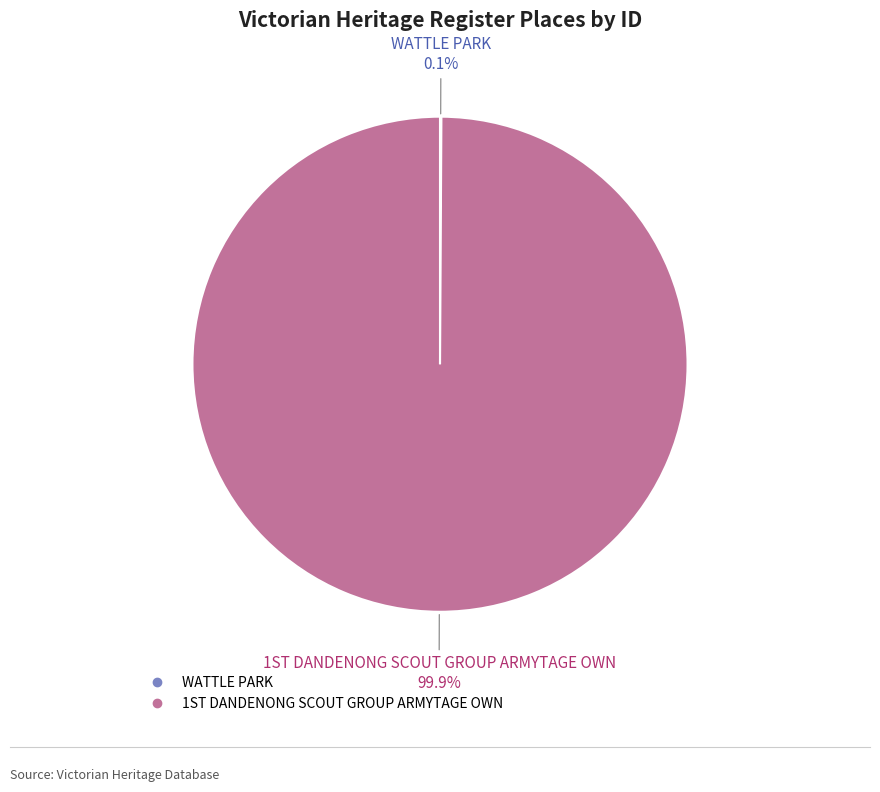

To the nearest percent, what is the average slice percentage?

50%